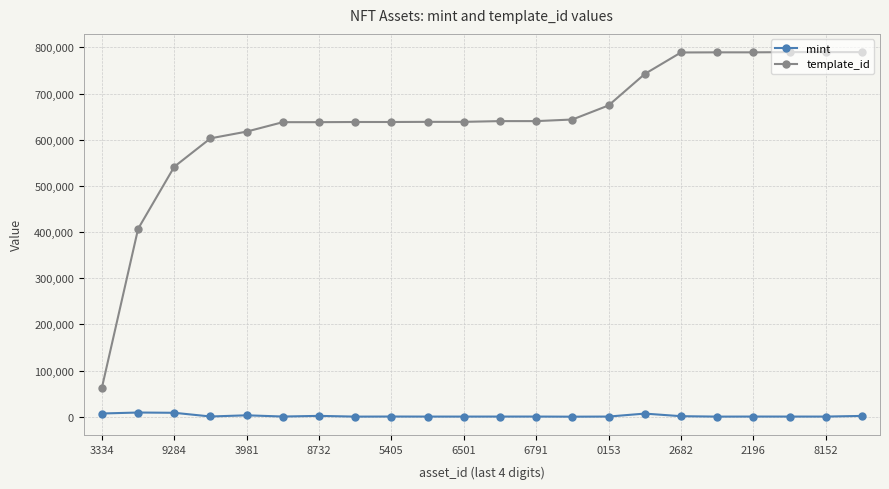

Count the number of categories in the chart.

22